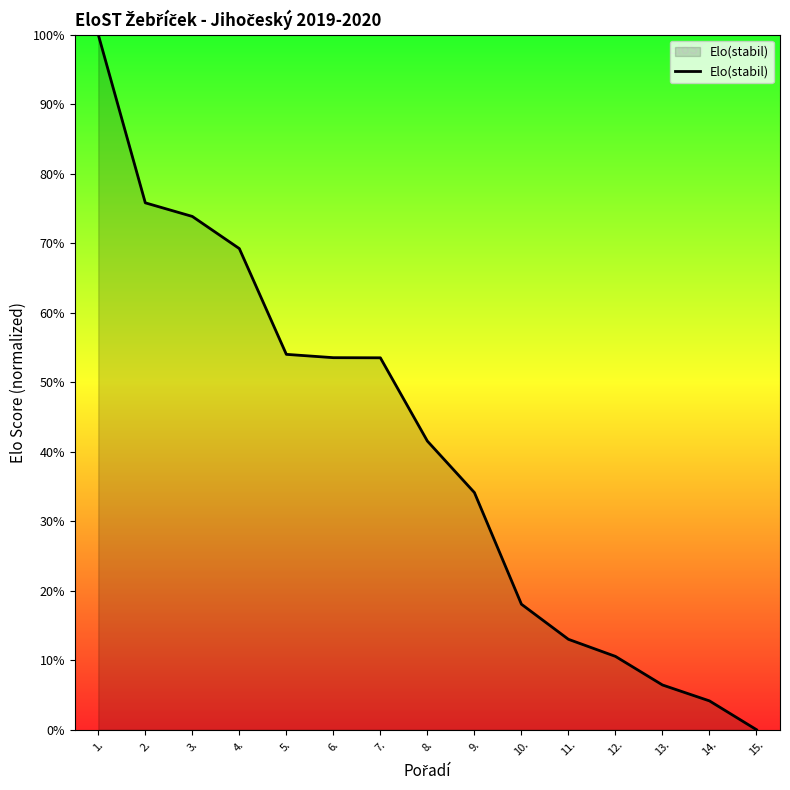

What is the change in value from 7. to 13.?

-47.1